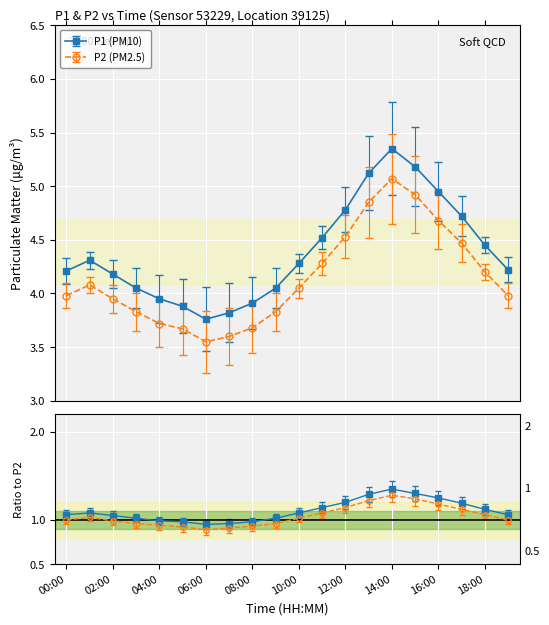

Is it true that P2 equals 4.9 at 07:00?

False